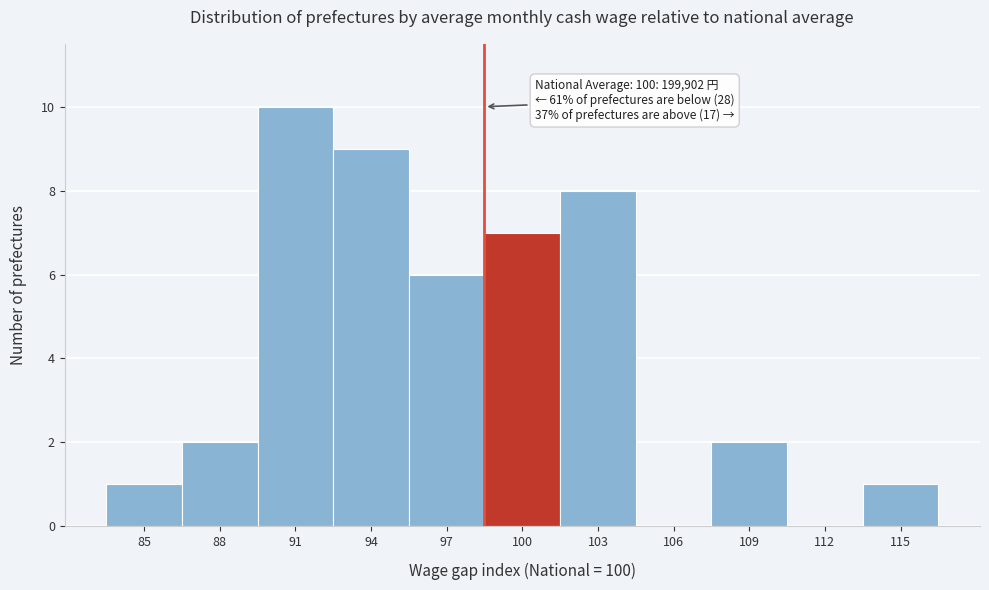

Reading left to right, list all the values displayed in this chart.

85=1	88=2	91=10	94=9	97=6	100=7	103=8	106=0	109=2	112=0	115=1